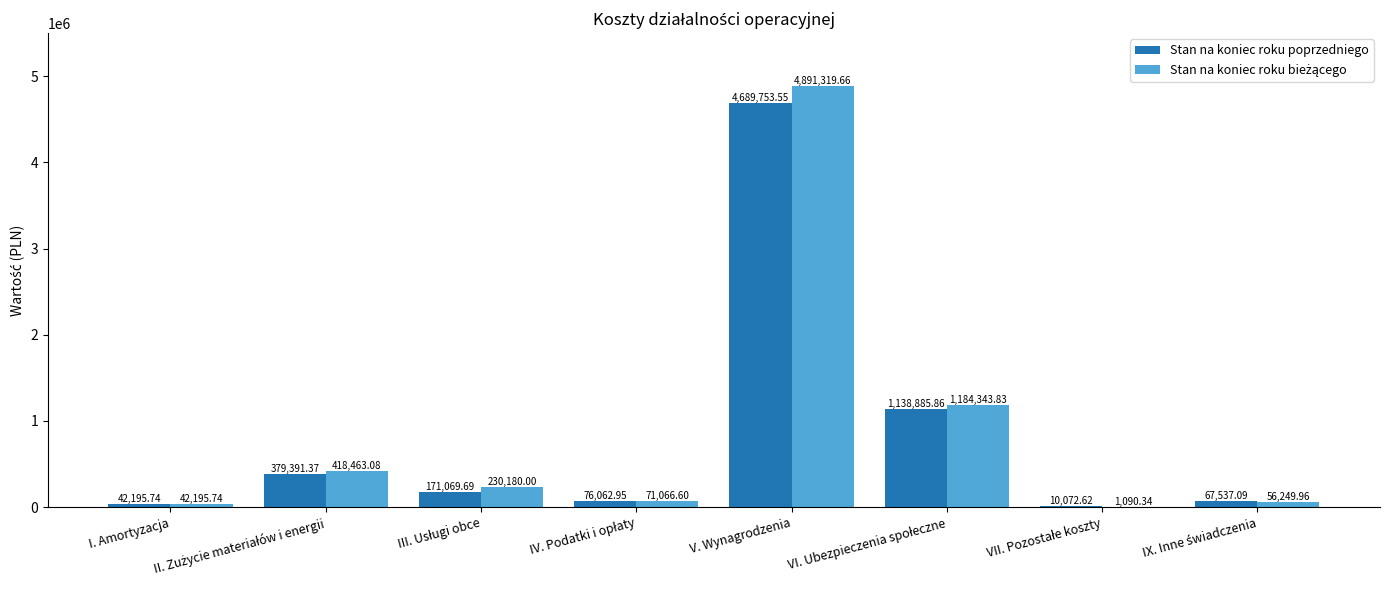

Which label corresponds to the largest value in the chart?

V. Wynagrodzenia